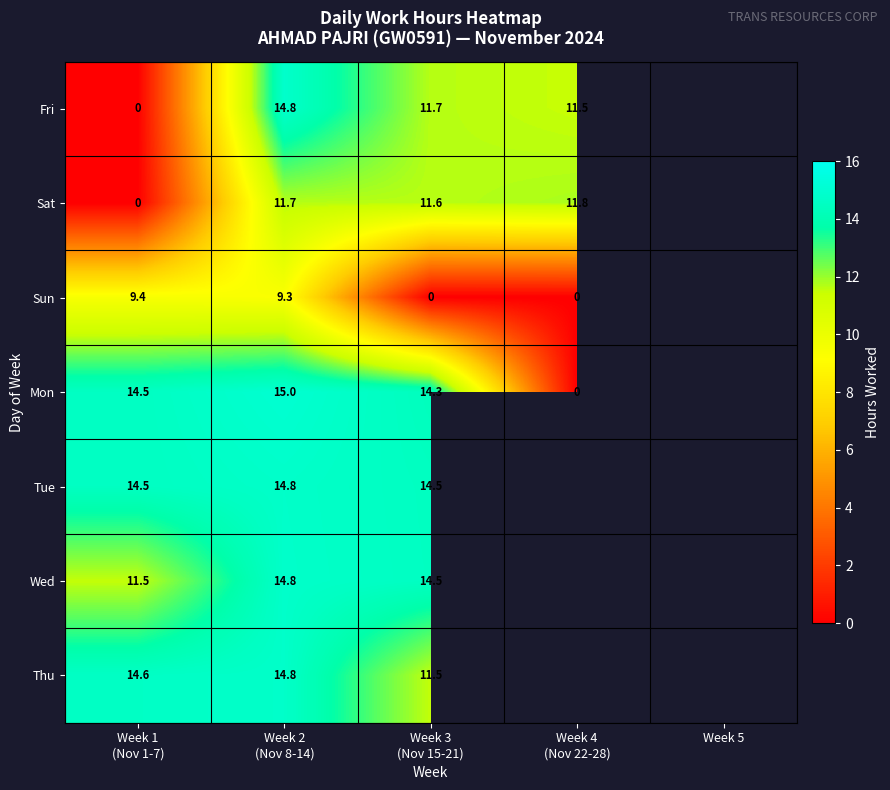

Is it true that Wed equals 14.5 at Week 3 (Nov 15-21)?

True